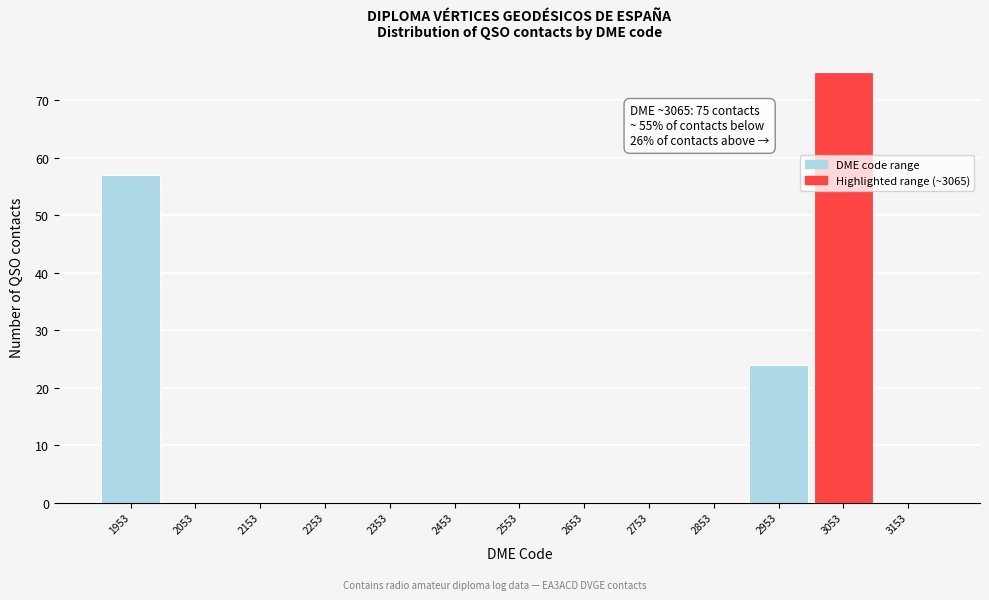

Reading left to right, extract all data points from this chart.

1953=57	2053=0	2153=0	2253=0	2353=0	2453=0	2553=0	2653=0	2753=0	2853=0	2953=24	3053=75	3153=0